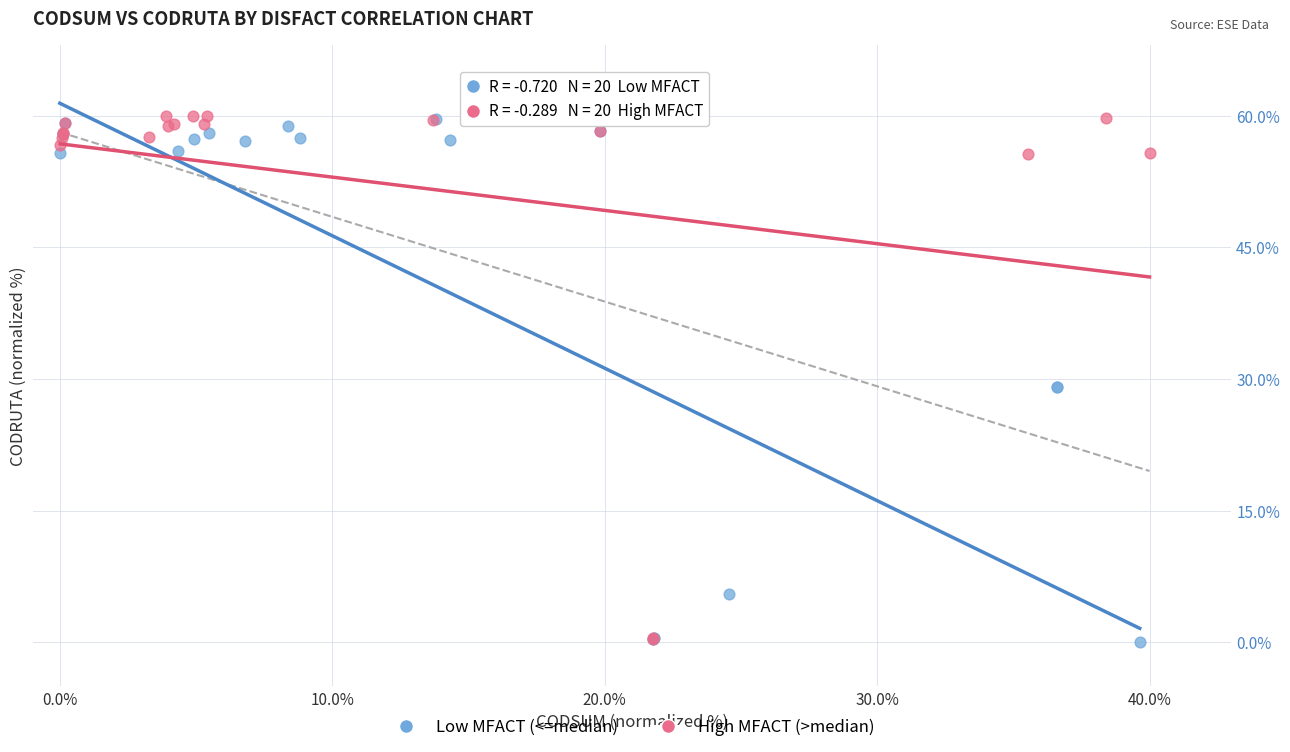

Which series has the largest Y range (max minus min)?

High MFACT (>median)